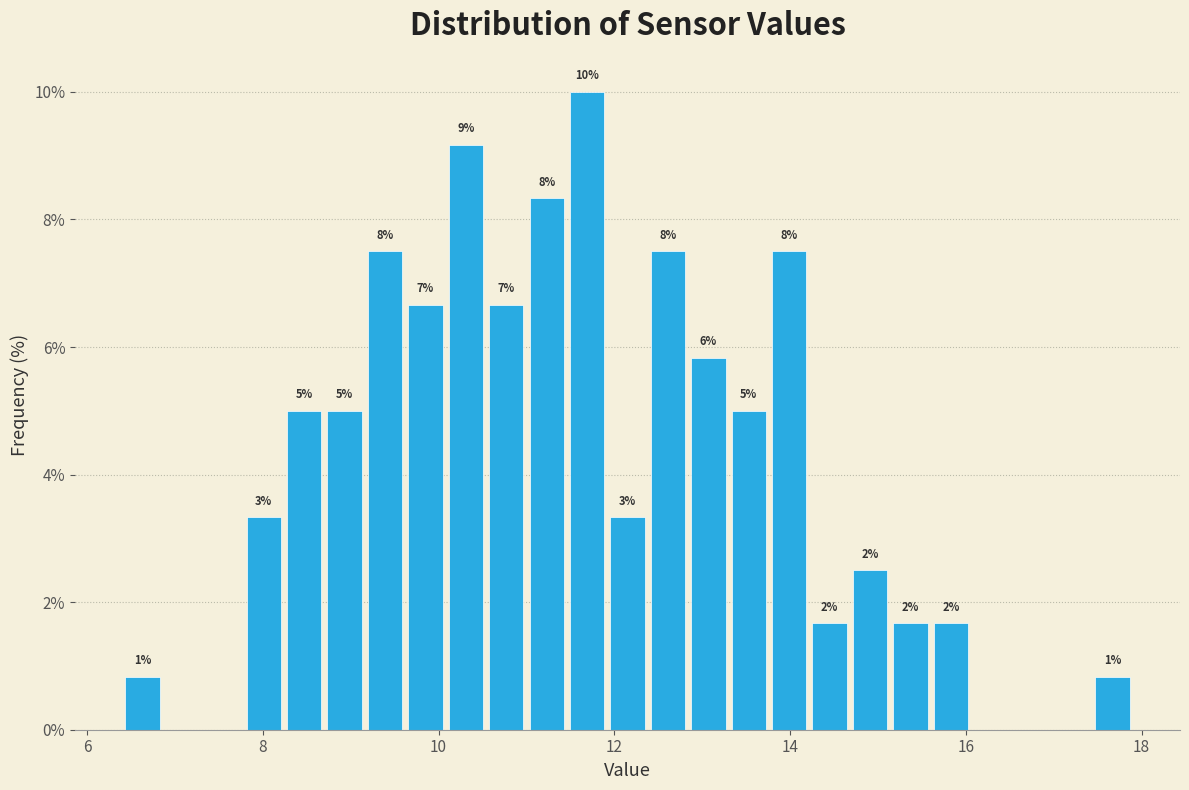

Around what value on the x-axis is the tallest bar? Give the approximate position of its centre, as read against the axis.

11.6